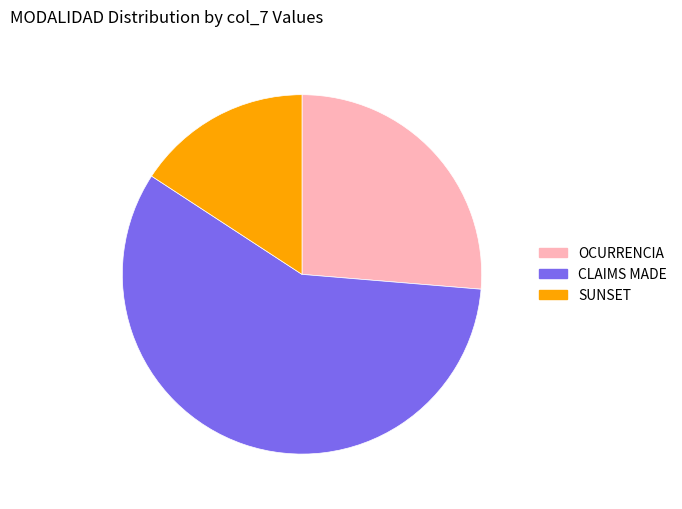

Rank the categories by value from lowest to highest.

SUNSET, OCURRENCIA, CLAIMS MADE